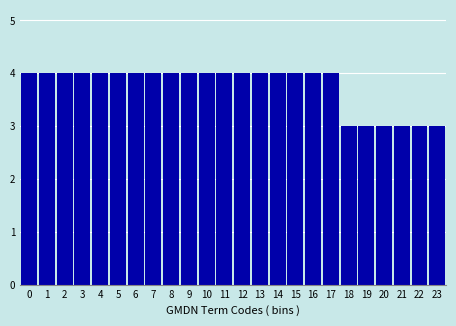

Reading right to left, list all the values displayed in this chart.

23=3	22=3	21=3	20=3	19=3	18=3	17=4	16=4	15=4	14=4	13=4	12=4	11=4	10=4	9=4	8=4	7=4	6=4	5=4	4=4	3=4	2=4	1=4	0=4